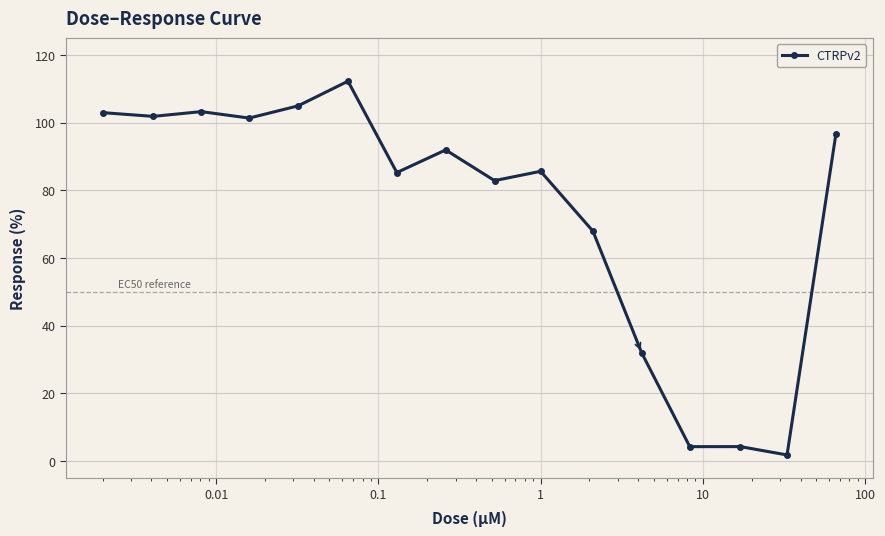

What is the maximum value shown in the chart?

112.3